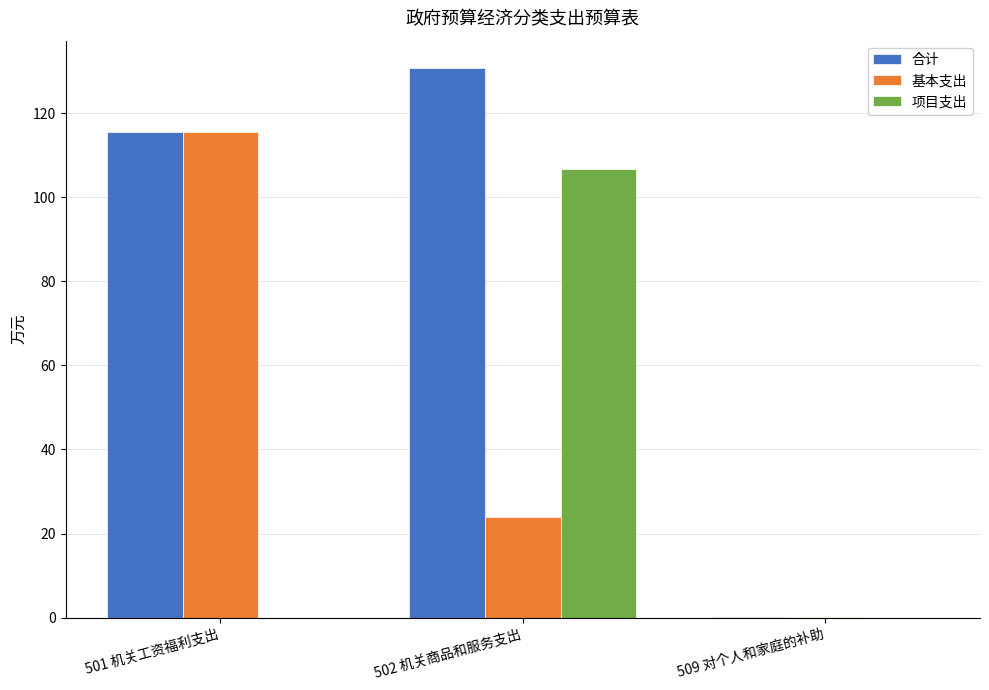

Reading left to right, what are all the values shown in this chart?

合计: 501 机关工资福利支出=115.6	502 机关商品和服务支出=130.7	509 对个人和家庭的补助=0.1
基本支出: 501 机关工资福利支出=115.6	502 机关商品和服务支出=24.0	509 对个人和家庭的补助=0.1
项目支出: 501 机关工资福利支出=0.0	502 机关商品和服务支出=106.7	509 对个人和家庭的补助=0.0